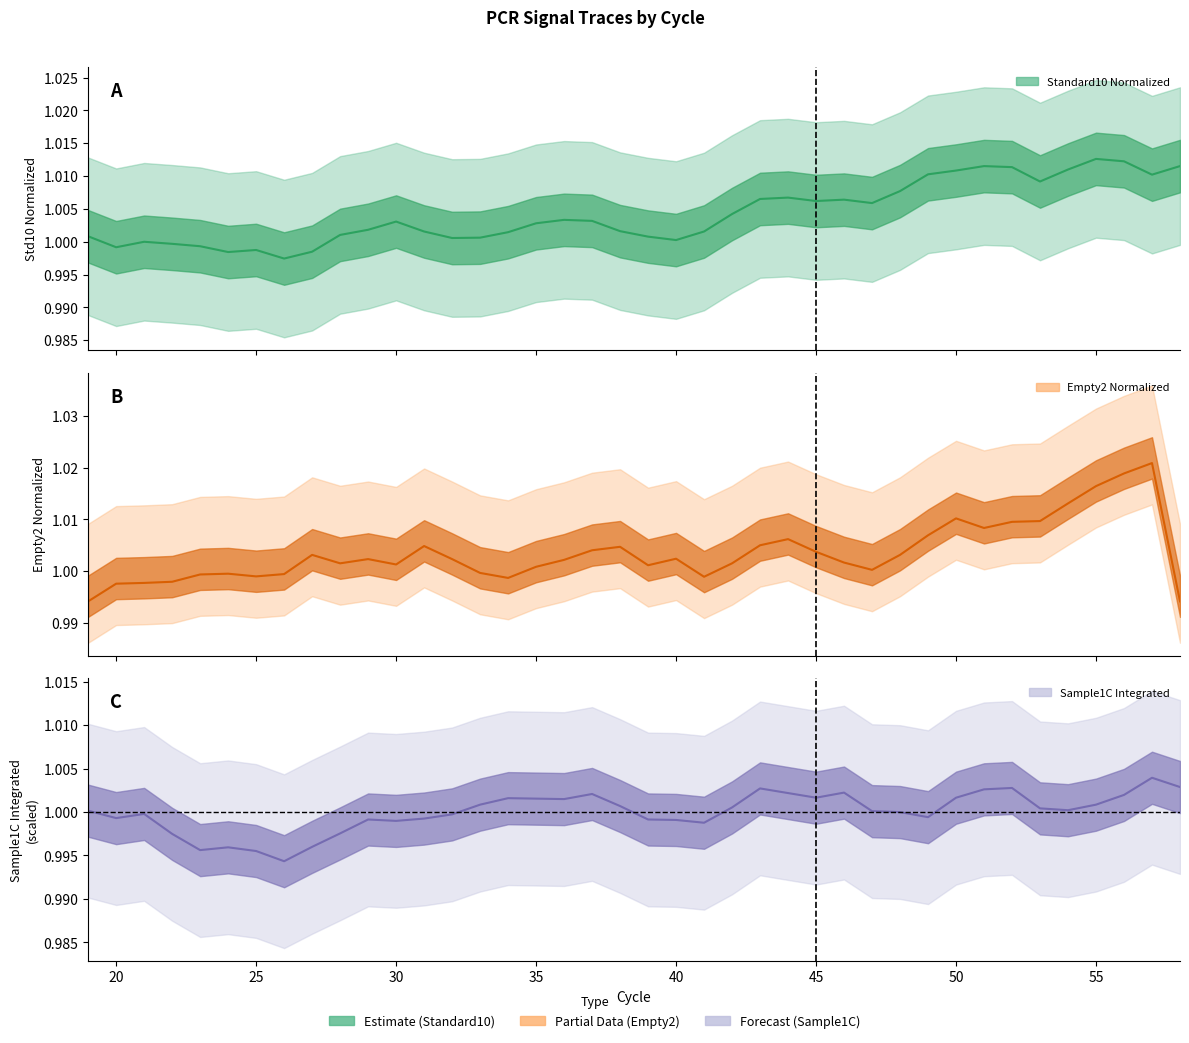

True or false: Sample1C_Integrated_line has more than 0 interior local peaks.

True